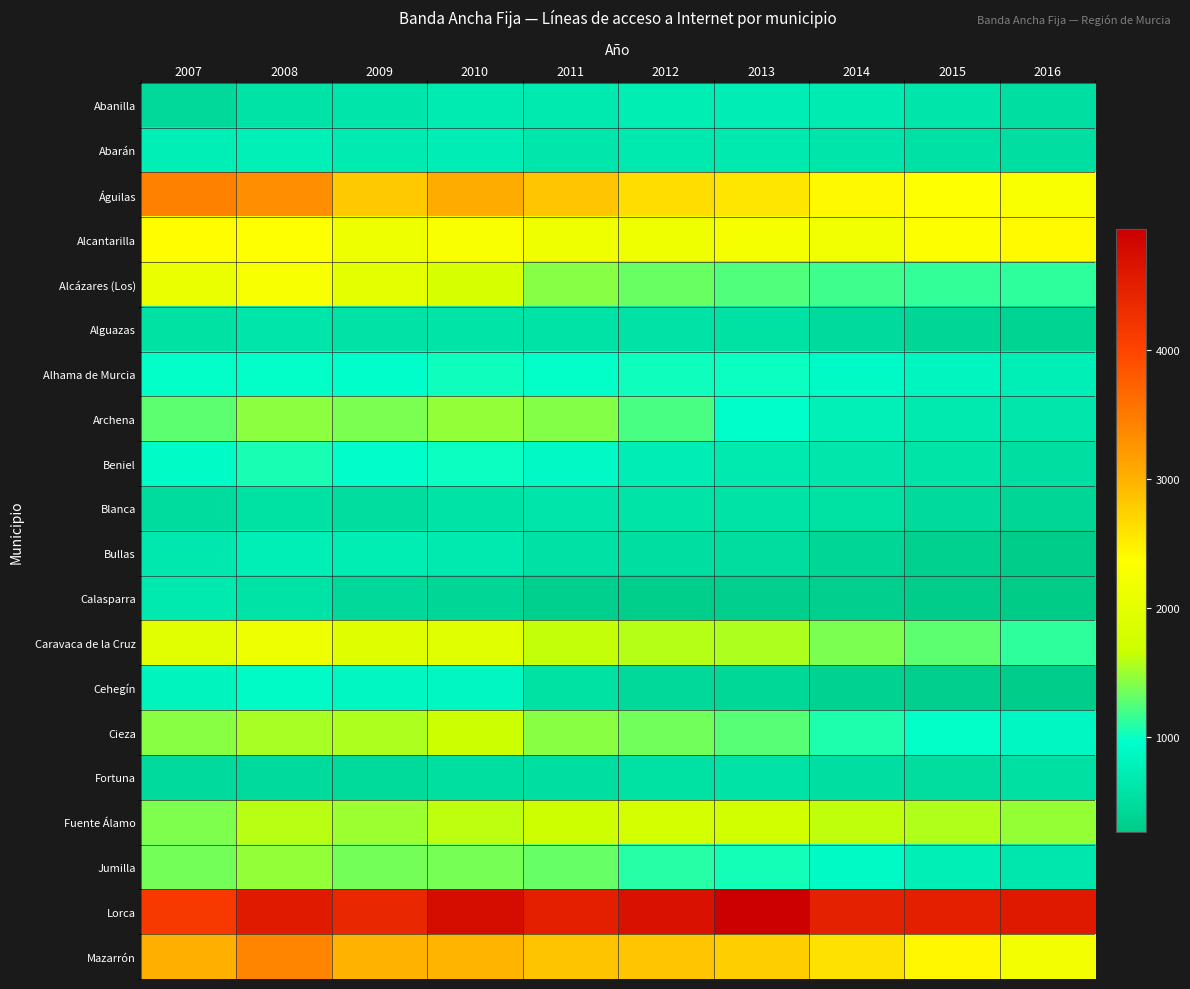

At which category is the sum across all series the highest?

2008